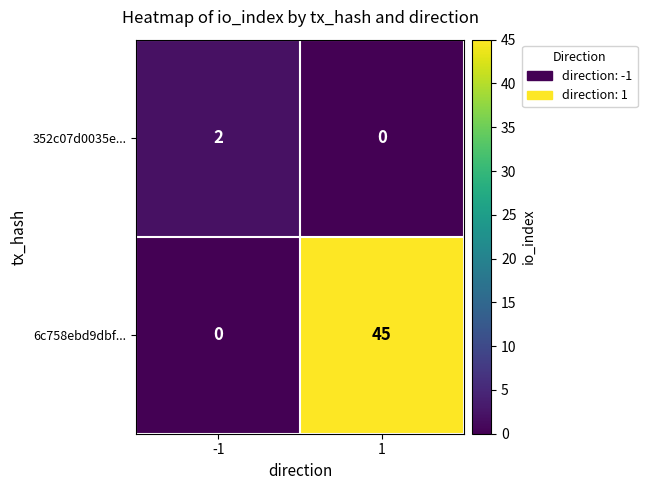

Count the number of categories in the chart.

2